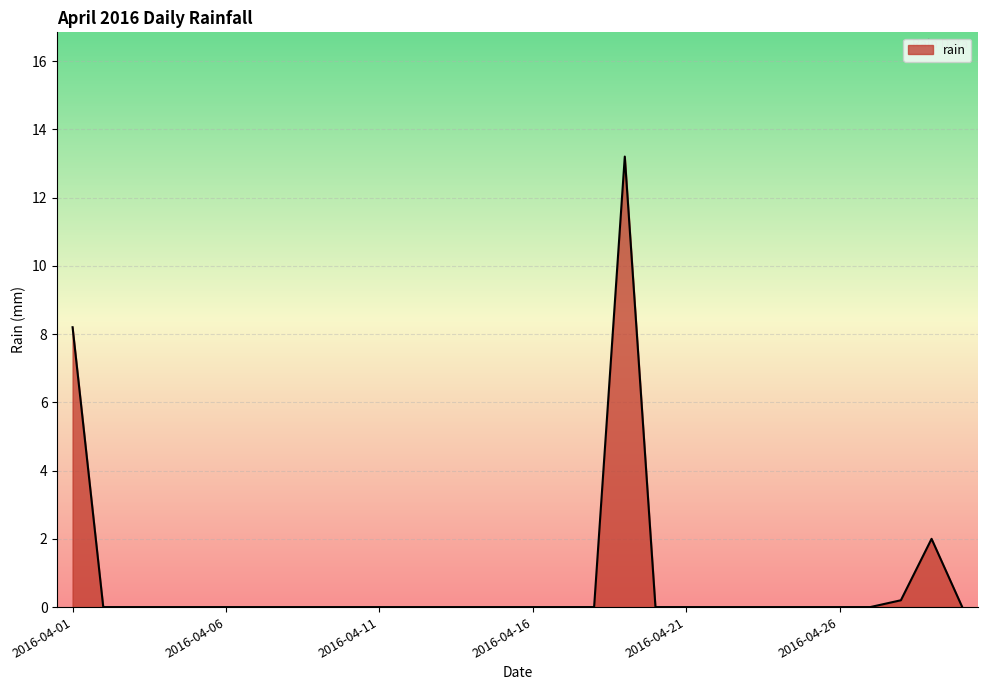

What is the difference between the maximum and minimum values?

13.2